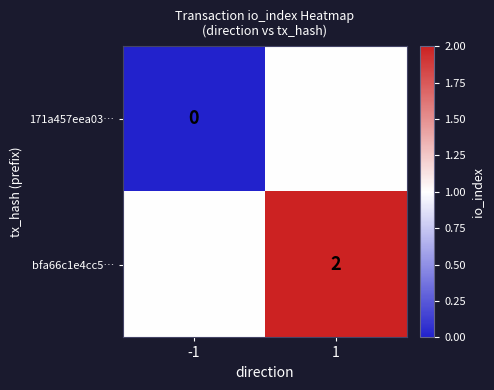

The bfa66c1e4cc5… series shows 3 at 1. True or false?

False